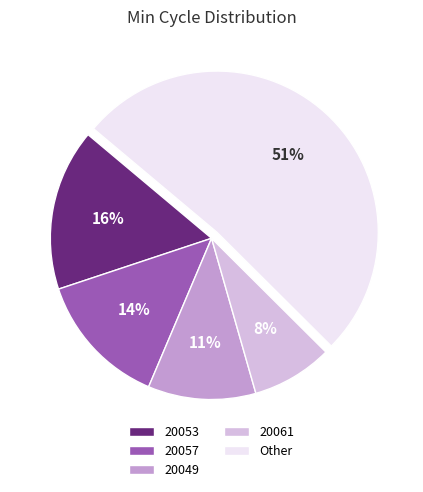

What is the largest slice in the pie chart?

Other